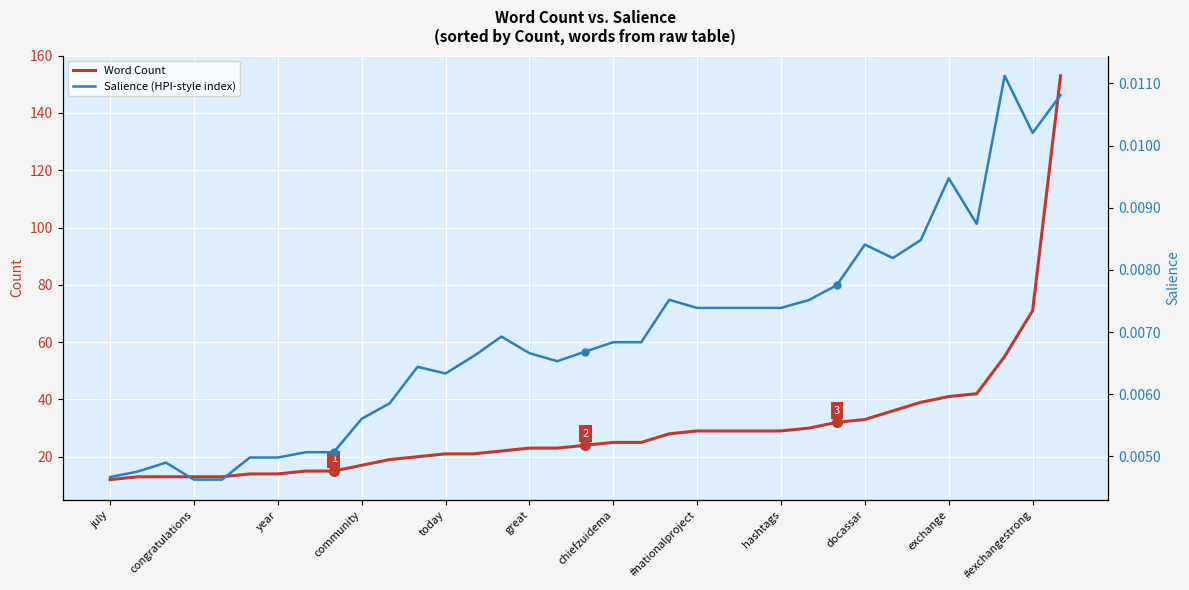

What is the maximum value for Word Count?

153